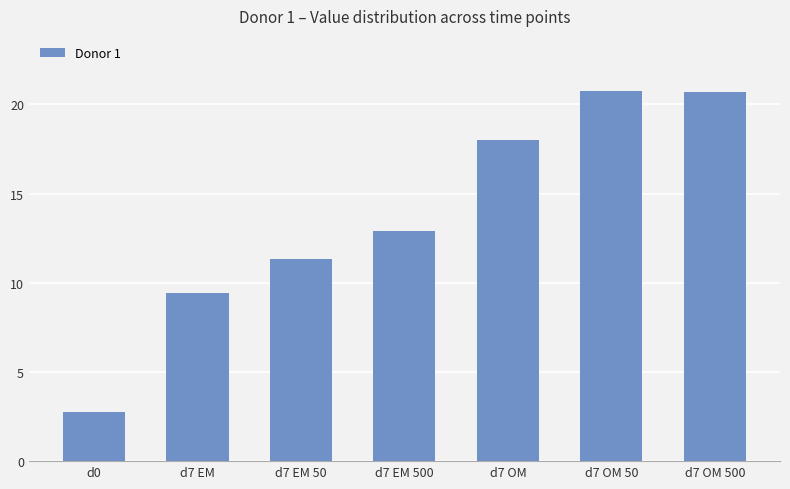

What is the average value?

13.7